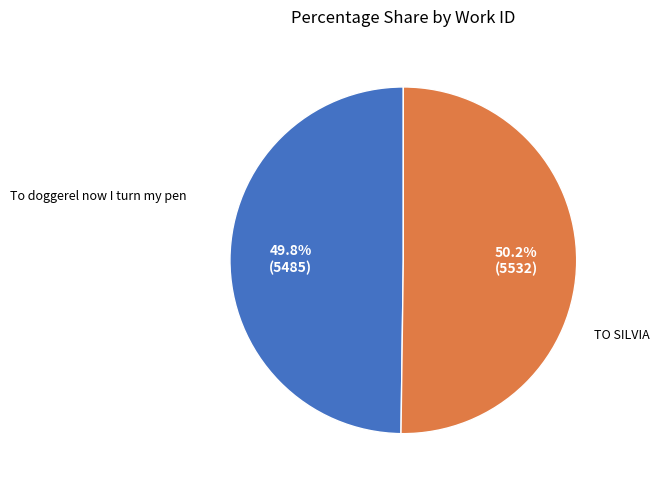

Is there a majority slice in this chart?

Yes